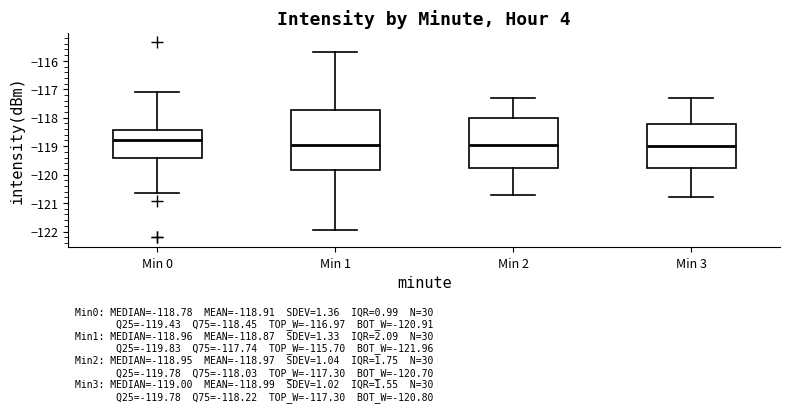

Which box's median line is the highest?

Min 0